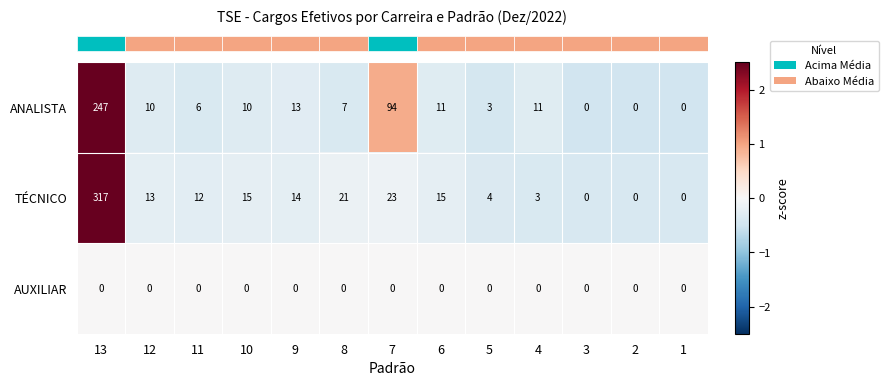

What is the minimum value shown in the chart?

0